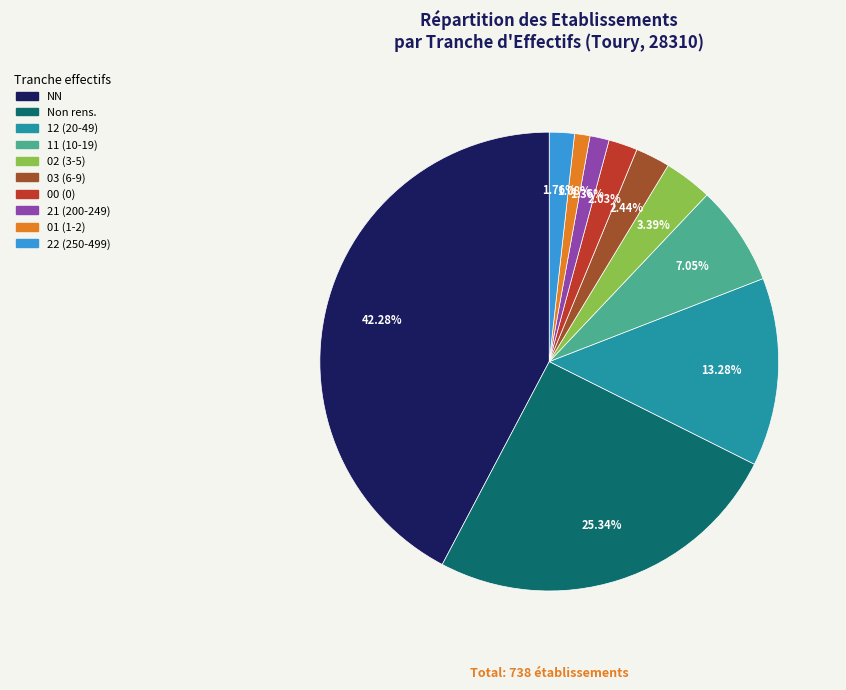

Is there a majority slice in this chart?

No